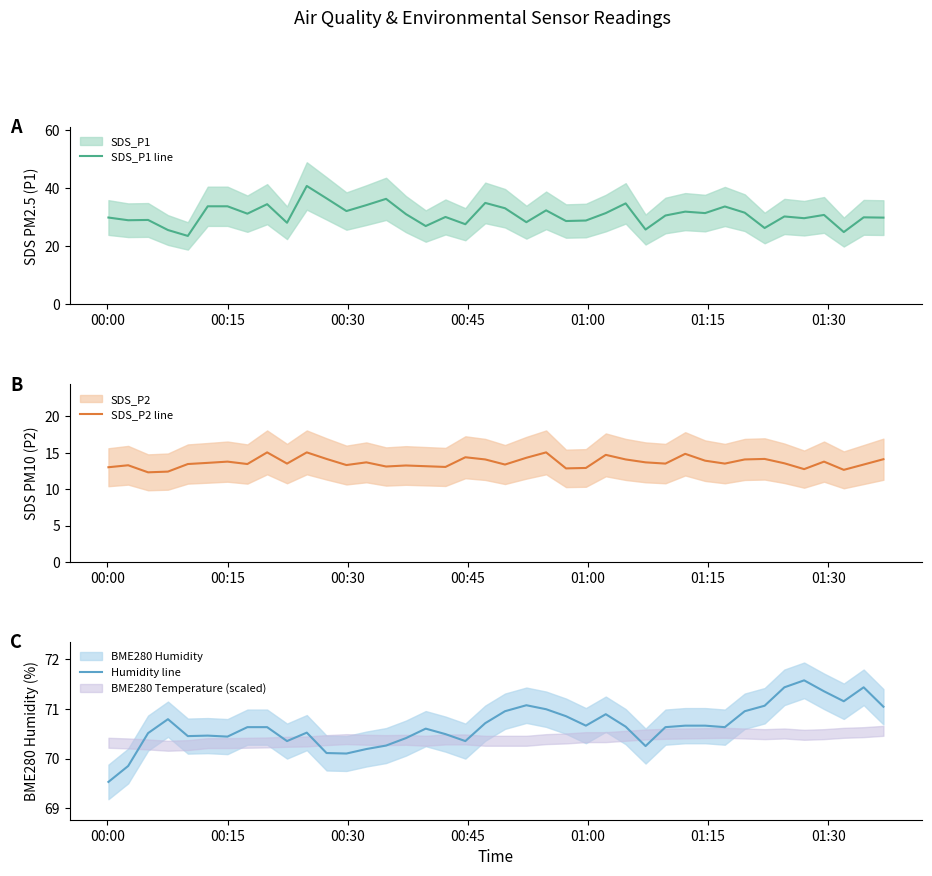

What is the maximum value for SDS_P1 line?

40.8